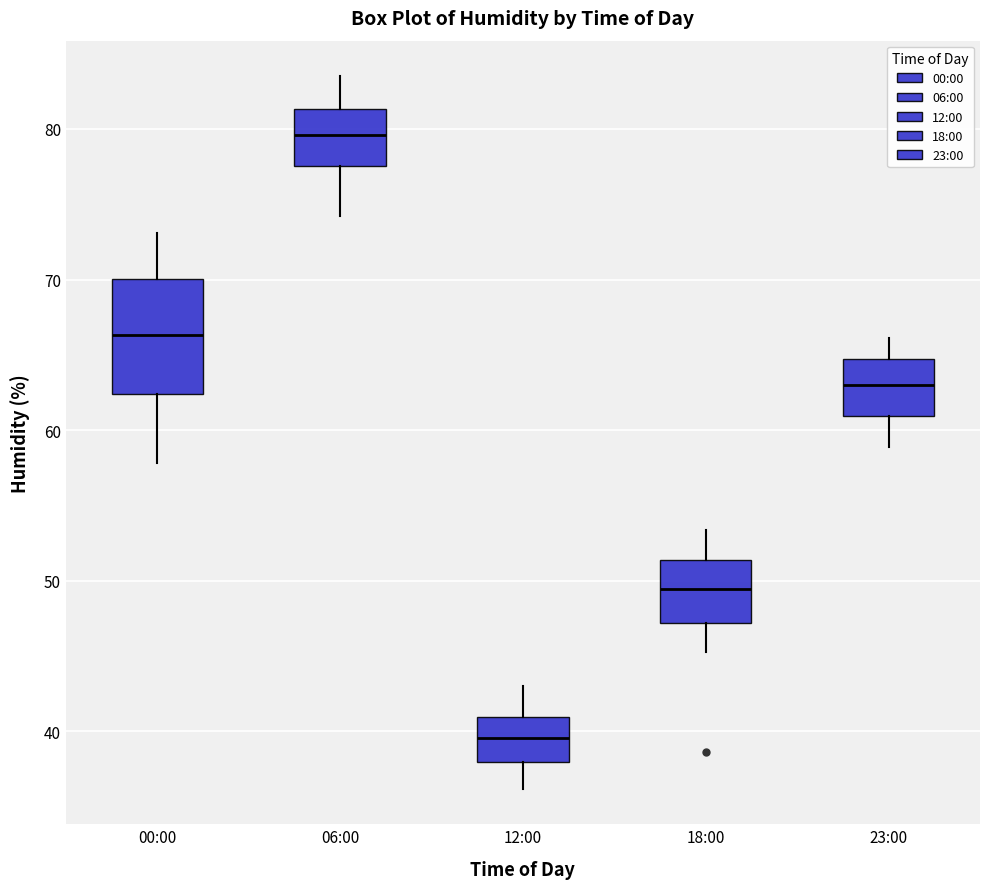

Reading left to right, read every box against the y-axis: the position of its median line, the range the box covers, and the ends of its whiskers. The values are not printed on the chart, so give them approximately, as read against the axis.

00:00: median 66, box 62 to 70, whiskers 58 to 73
06:00: median 80, box 78 to 81, whiskers 74 to 84
12:00: median 40, box 38 to 41, whiskers 36 to 43
18:00: median 49, box 47 to 51, whiskers 45 to 53
23:00: median 63, box 61 to 65, whiskers 59 to 66